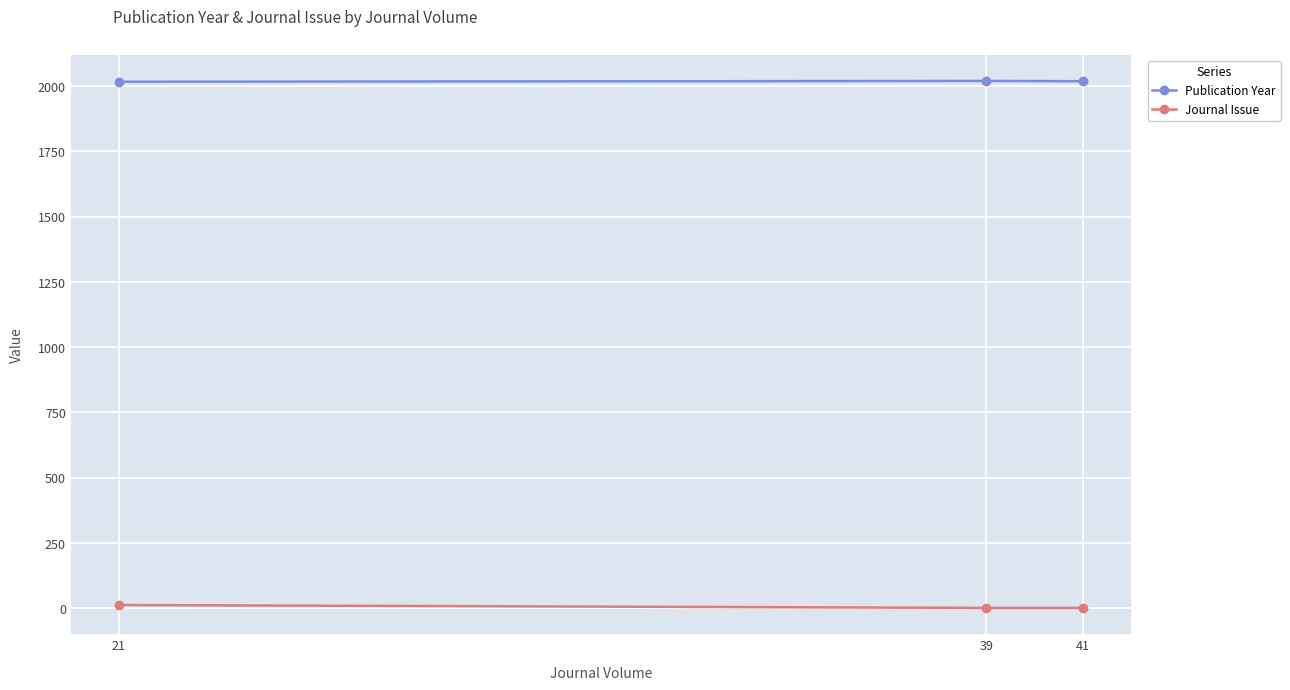

The Journal Issue series shows 1 at 41. True or false?

False